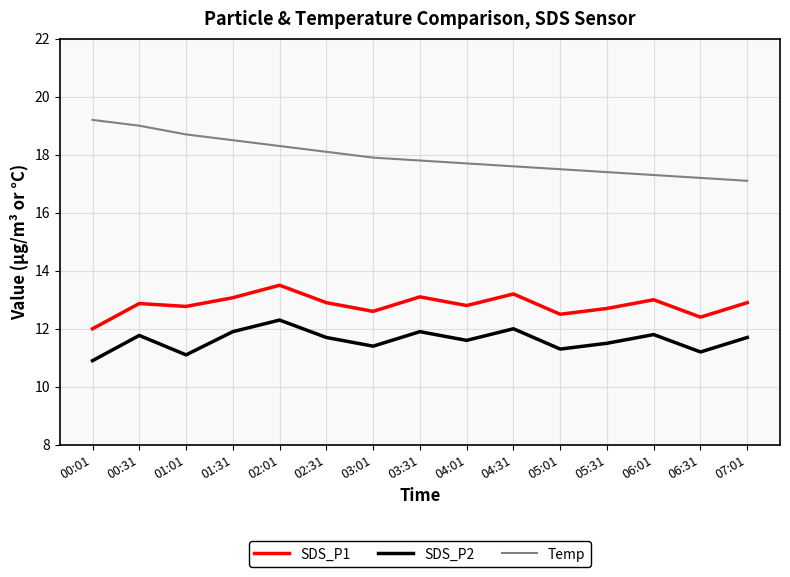

At which label does SDS_P2 reach its peak?

02:01